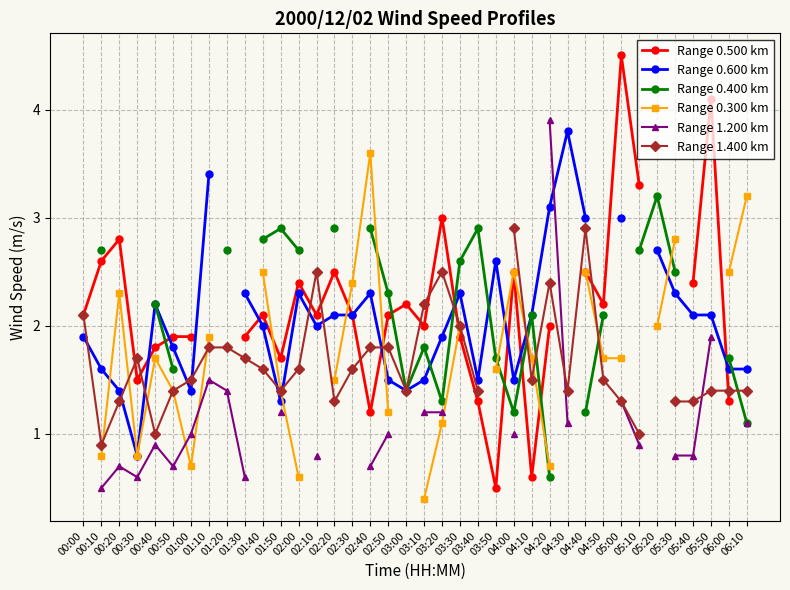

Which series has the largest range (max minus min)?

Range 0.500 km